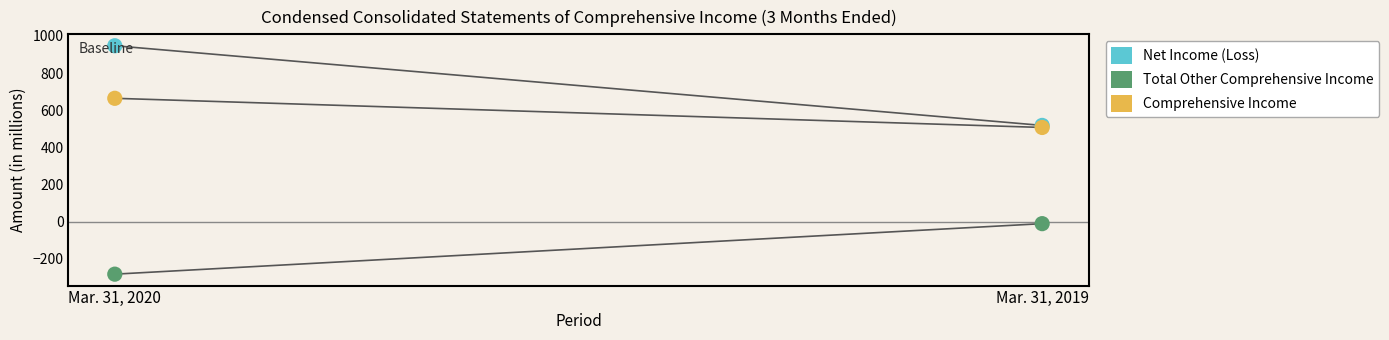

At how many categories does at least one series exceed 925?

1